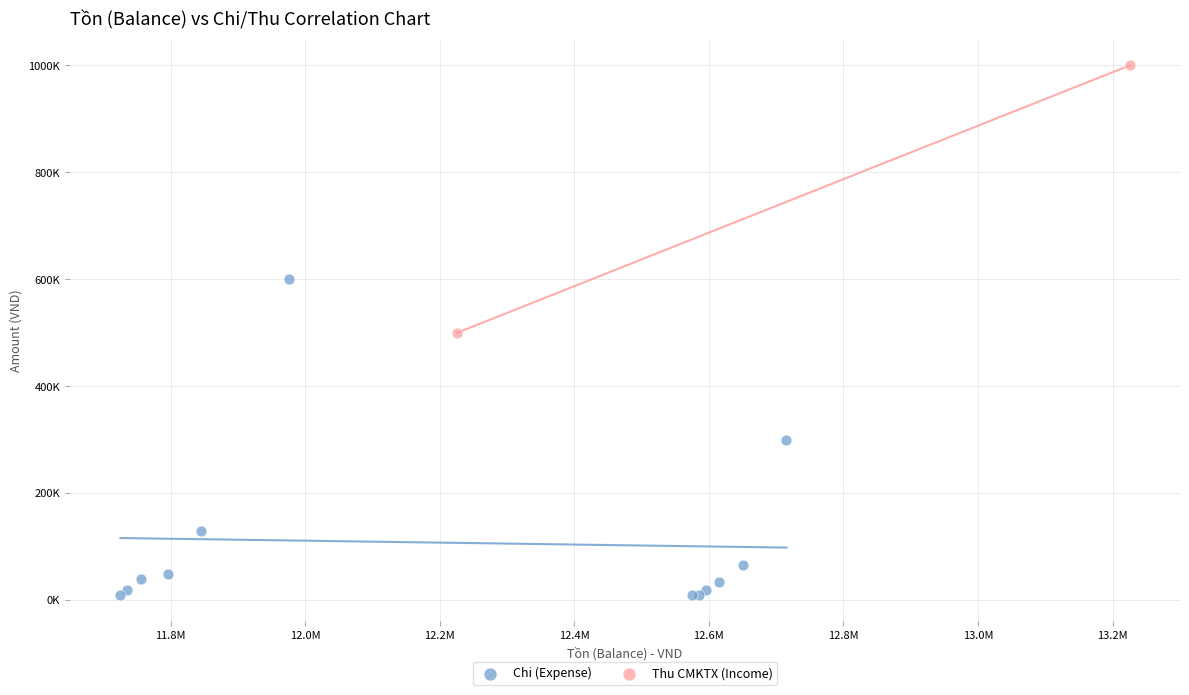

What are all the series names shown in the legend?

Chi (Expense), Thu CMKTX (Income)